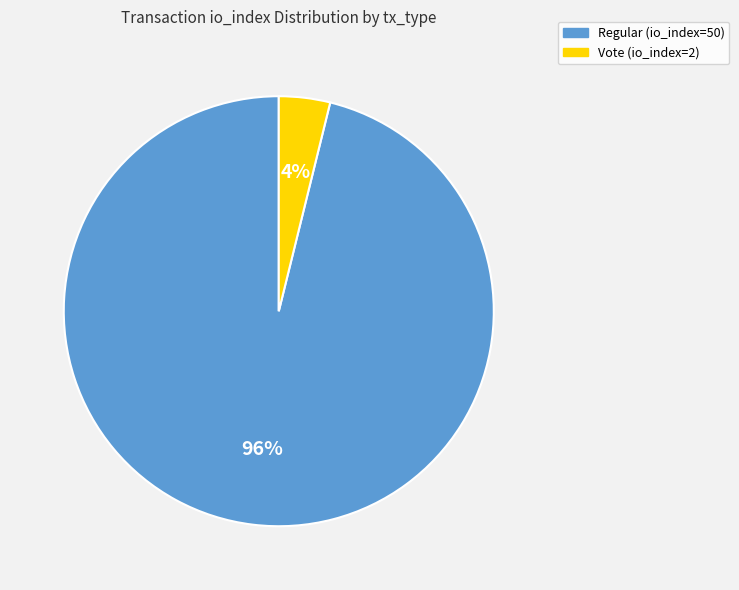

Between Regular (io_index=50) and Vote (io_index=2), which is larger?

Regular (io_index=50)